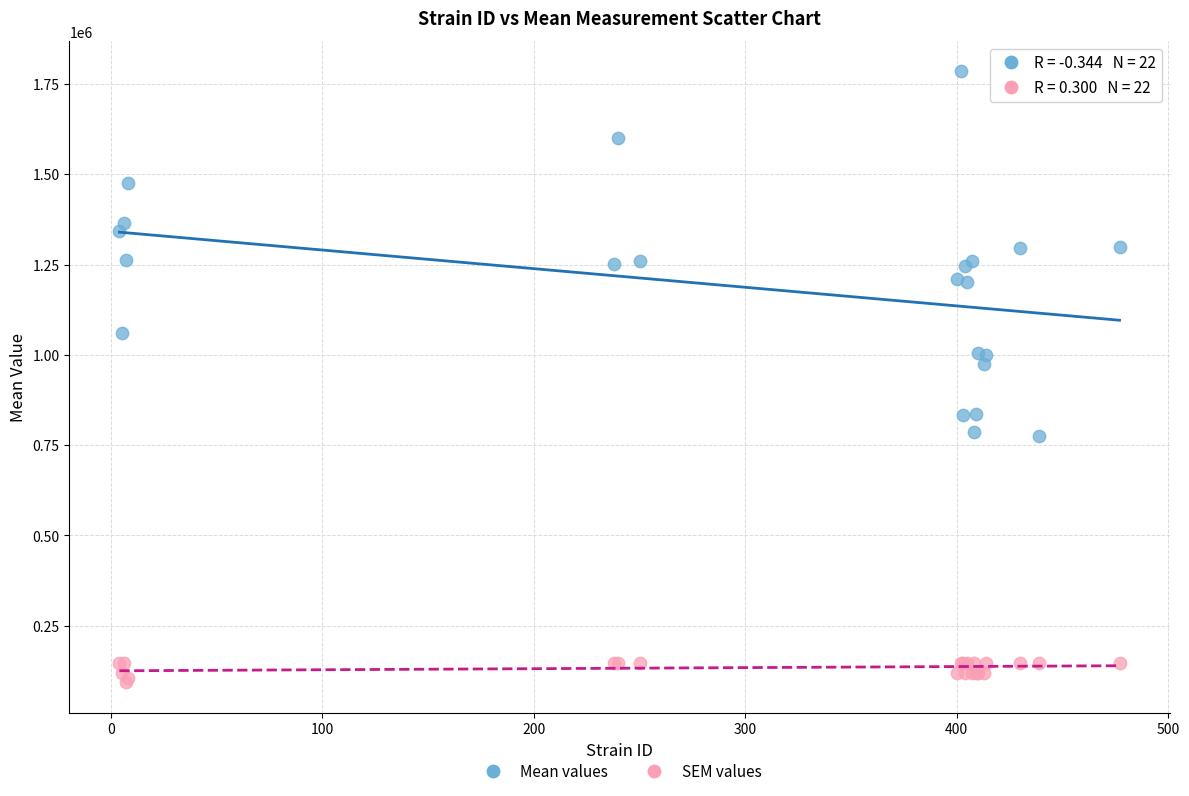

Across all series, what Y value is closest to 938746?

973887.8